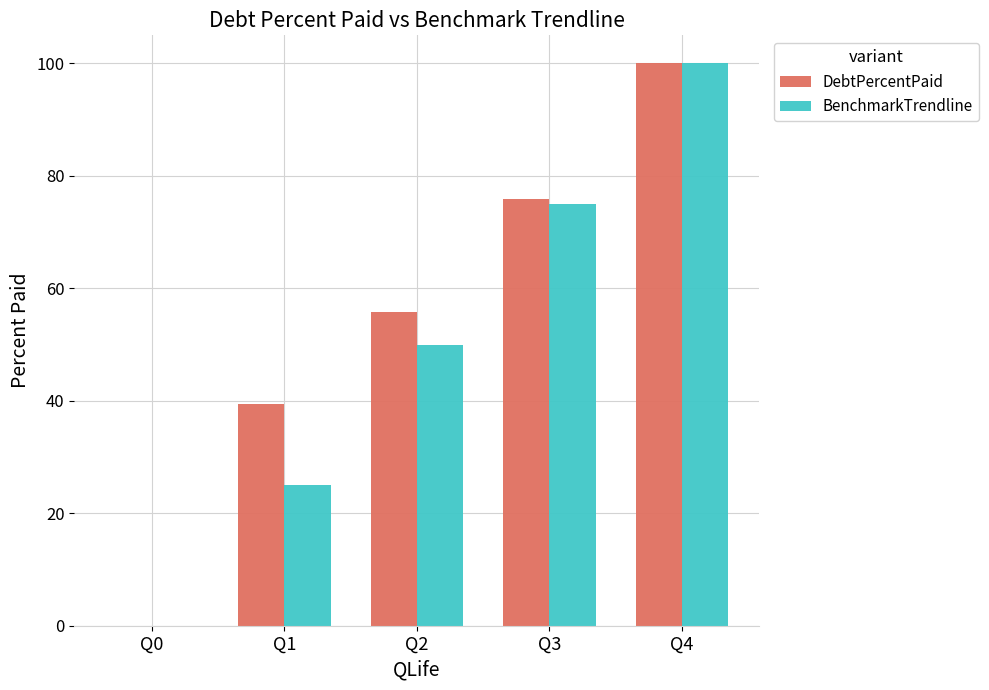

Between Q0 and Q3, which series saw the biggest shift?

DebtPercentPaid